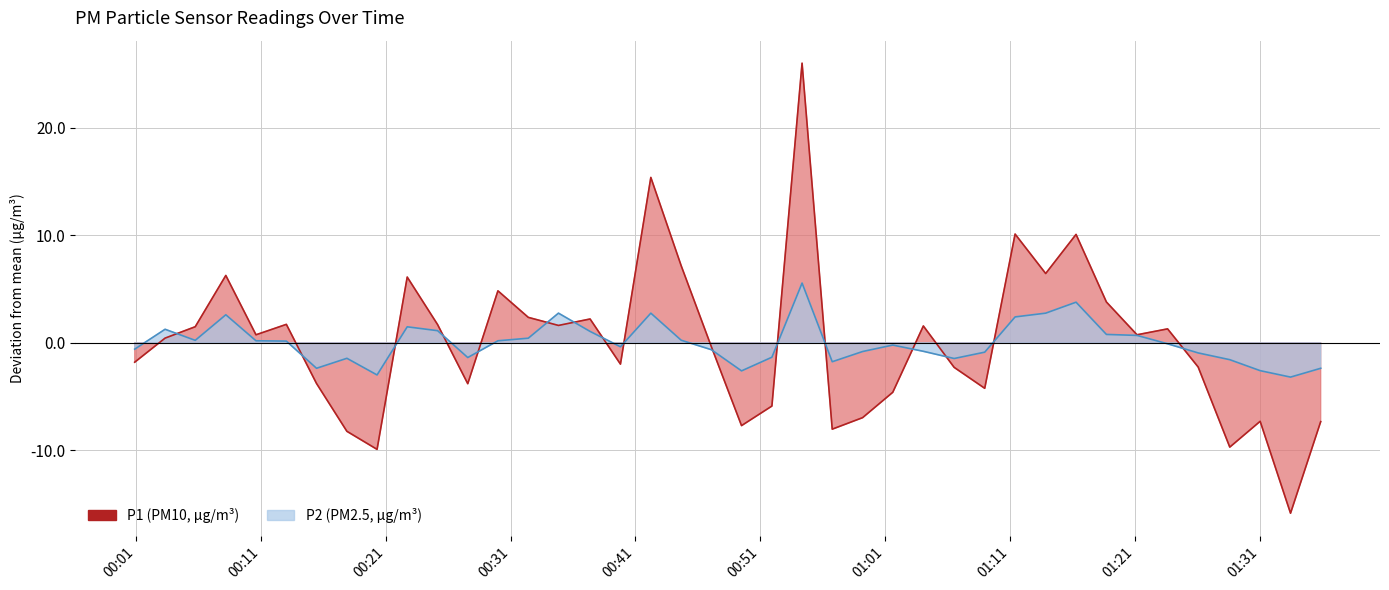

True or false: P1 has more than 1 interior local peaks.

True